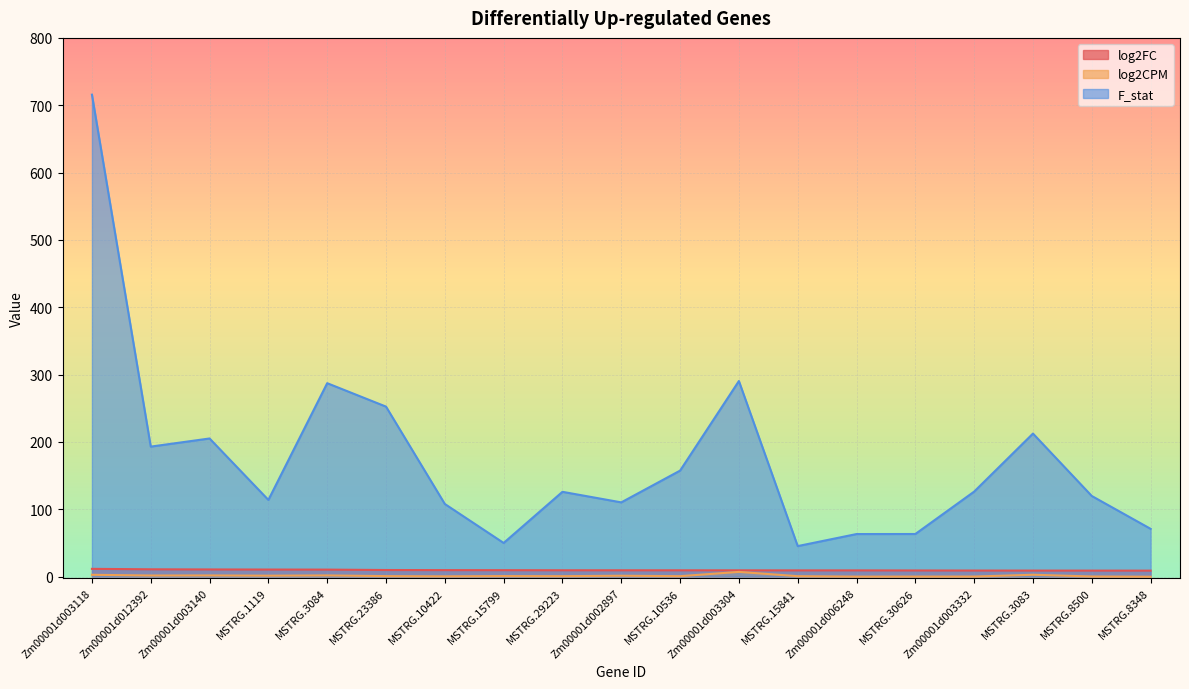

Between MSTRG.3083 and Zm00001d003140, which is larger?

Zm00001d003140